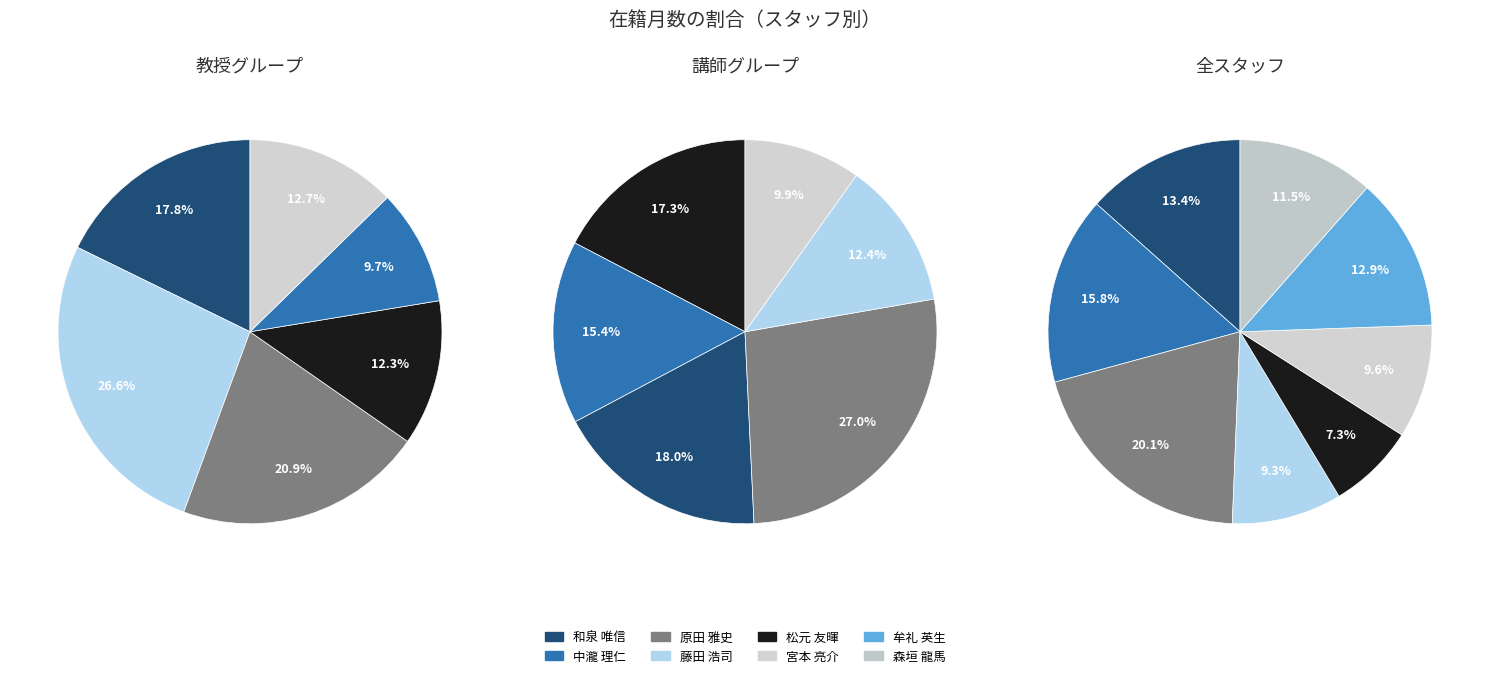

What is the change in value from 中瀧 理仁 to 藤田 浩司?

-82